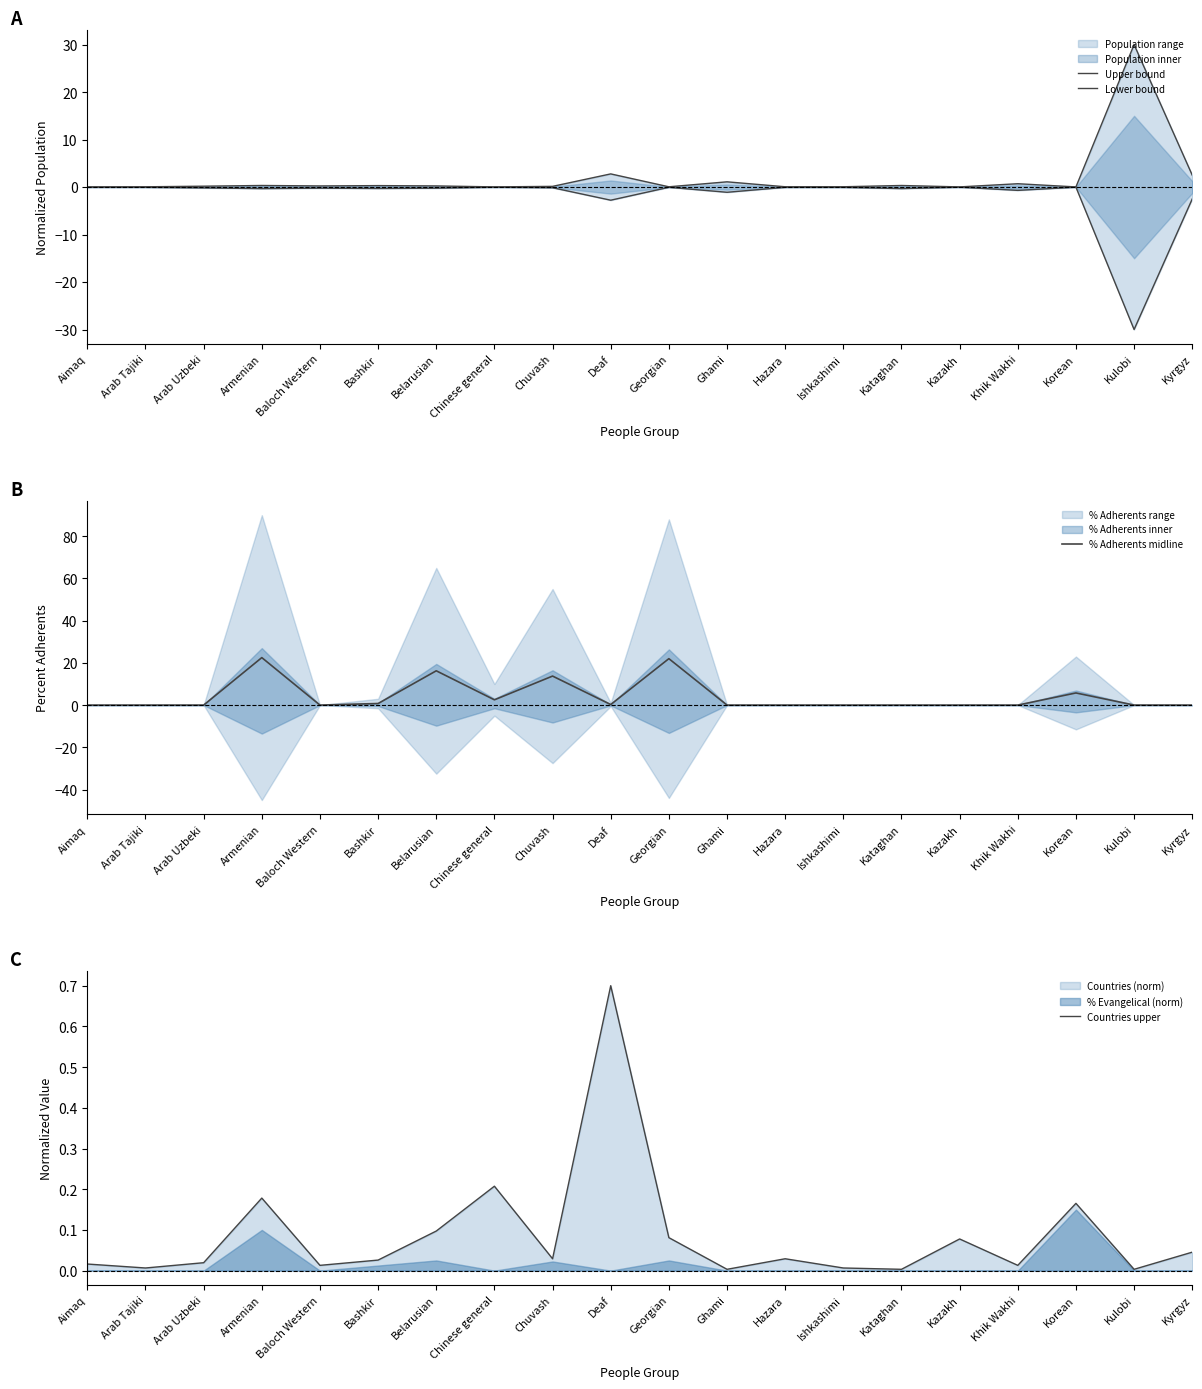

What is the label of the 10th point from the right?

Georgian